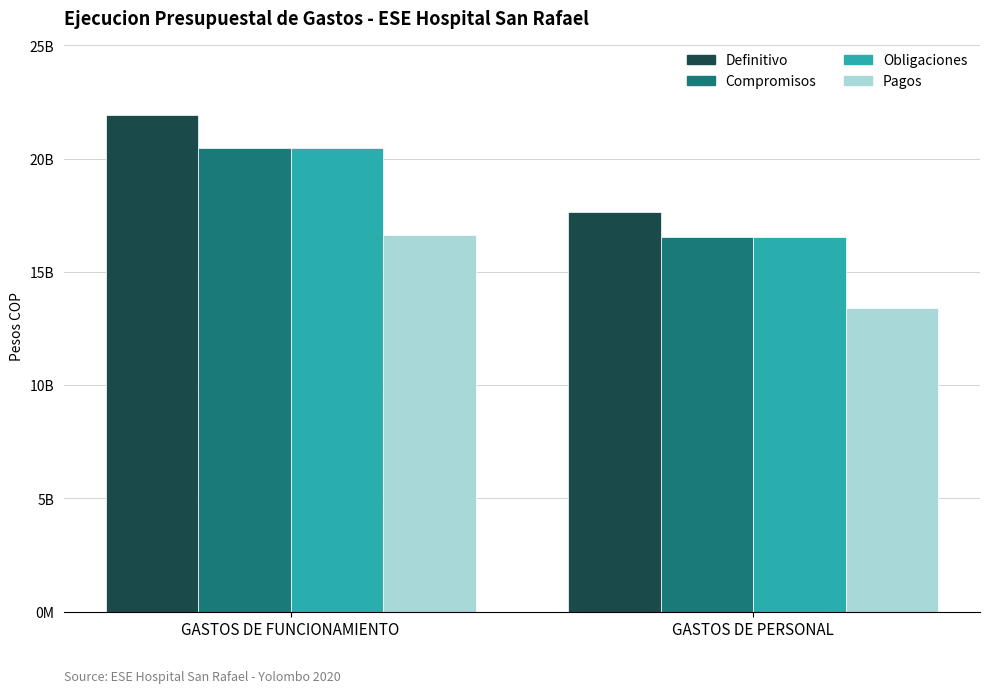

At how many categories does at least one series exceed 17946349581?

1